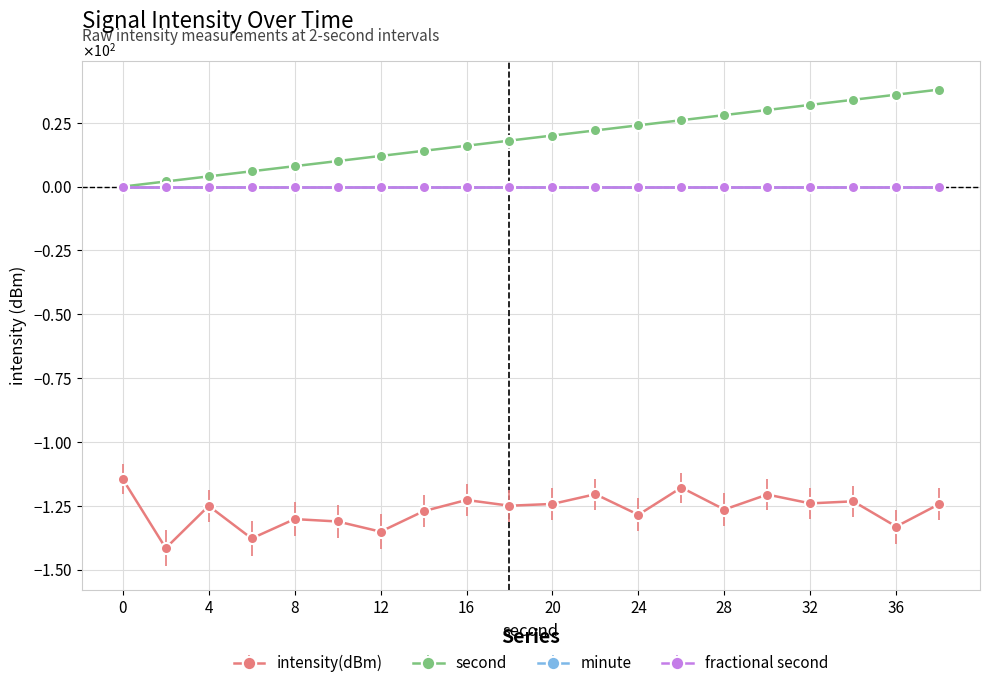

Which series has the widest spread of values?

second